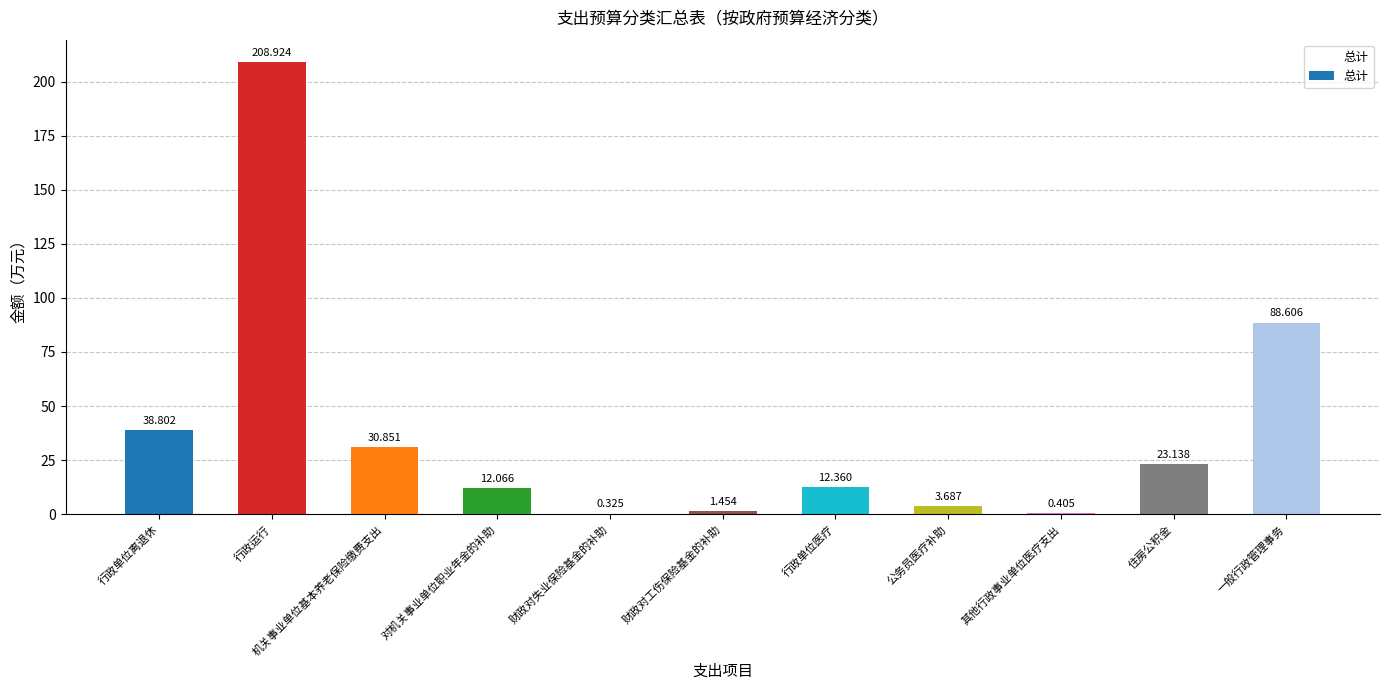

The chart shows a value of 30.9 at 机关事业单位基本养老保险缴费支出. True or false?

True